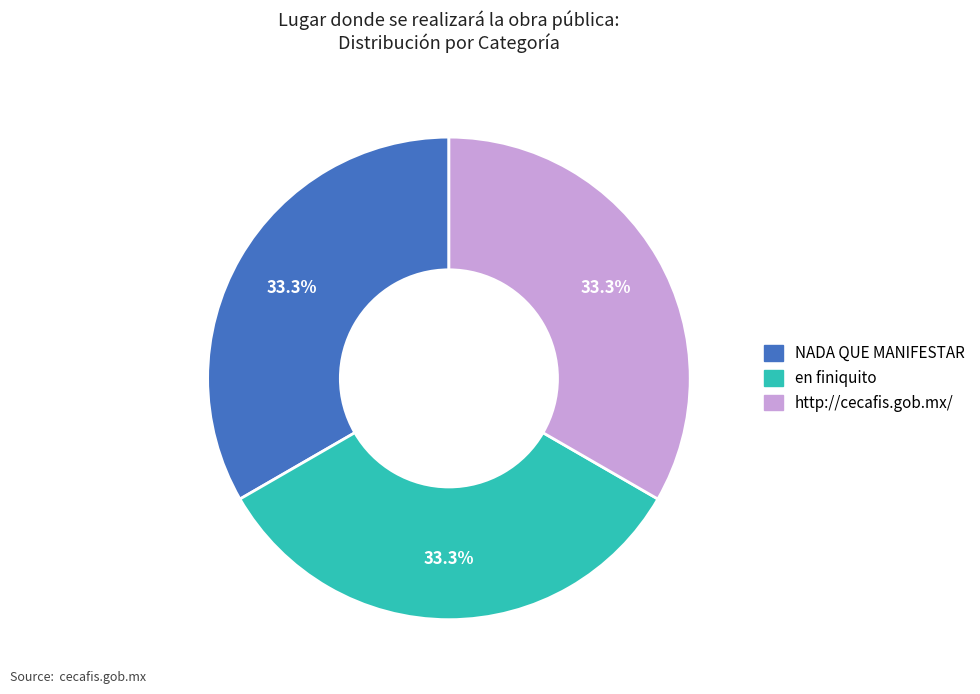

How many segments does this pie chart have?

3